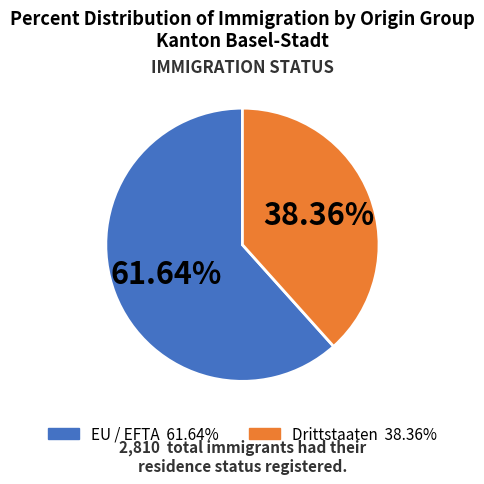

Combined, what portion of the pie is EU / EFTA and Drittstaaten?

100.0%